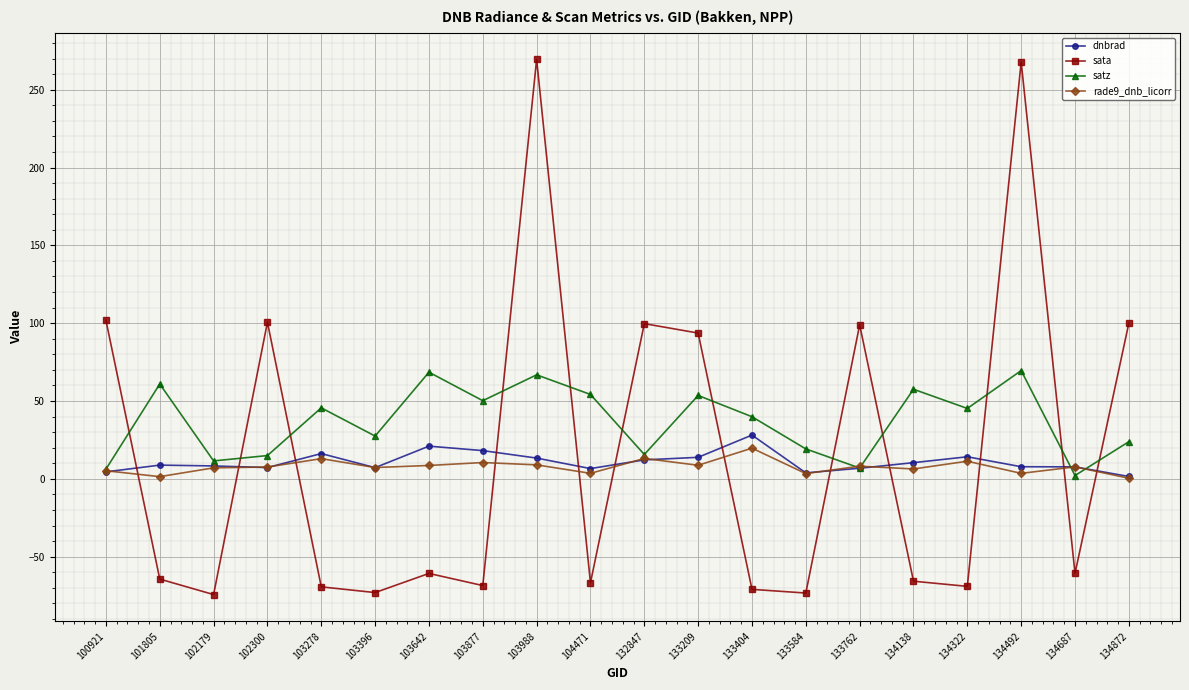

List the series in order of their peak value, highest first.

sata, satz, dnbrad, rade9_dnb_licorr